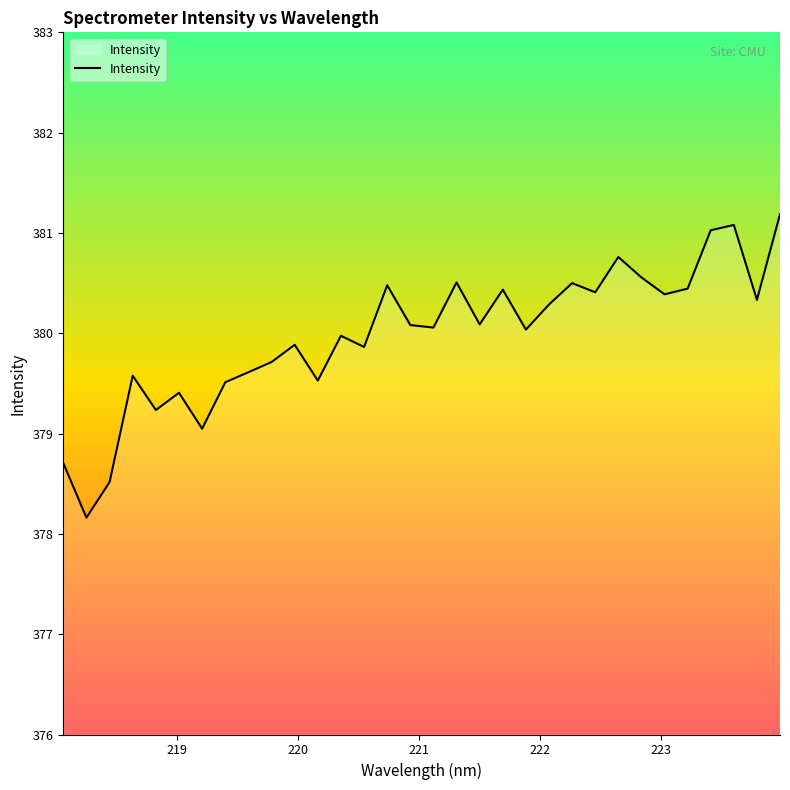

What is the smallest value displayed?

378.2